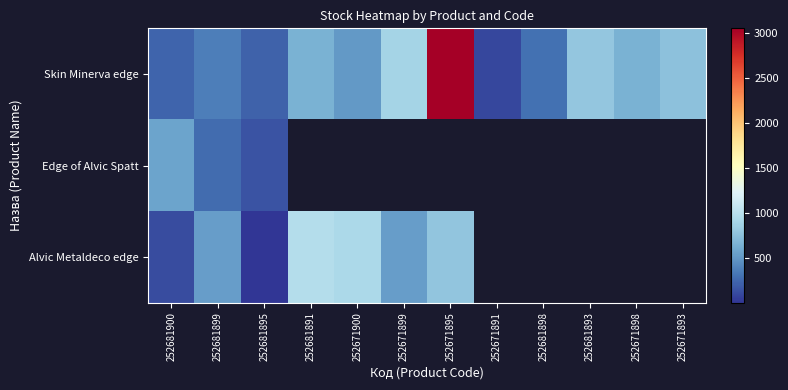

How many categories are shown in the chart?

12